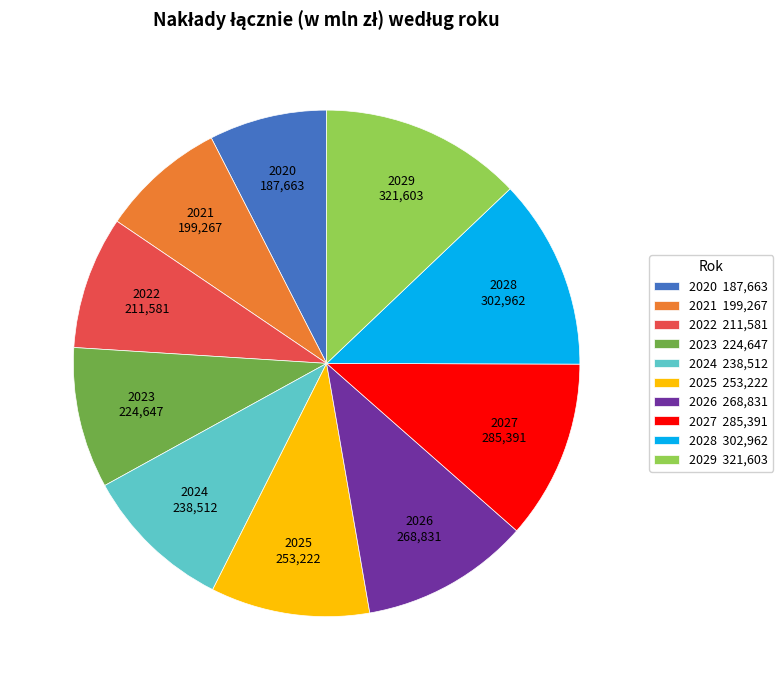

Approximately how many times larger is the value at 2029 321,603 compared to 2020 187,663?

1.7